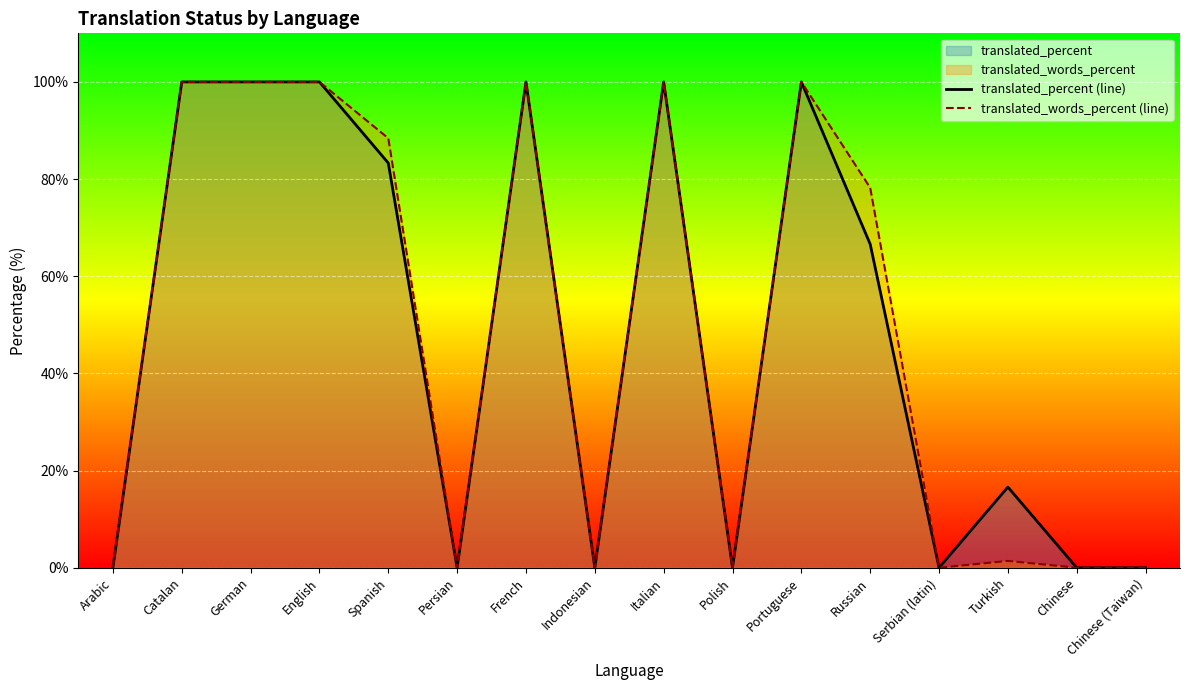

What is the highest value of the translated_words_percent (line) series?

100.0